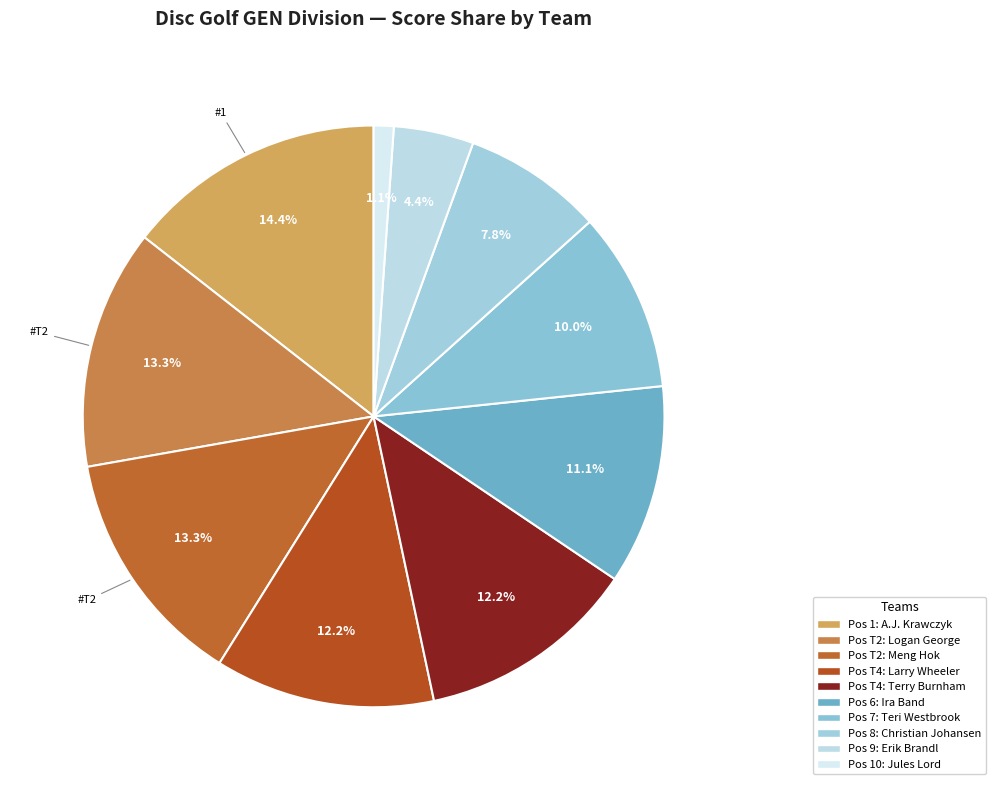

Is there any slice that represents more than half of the pie?

No